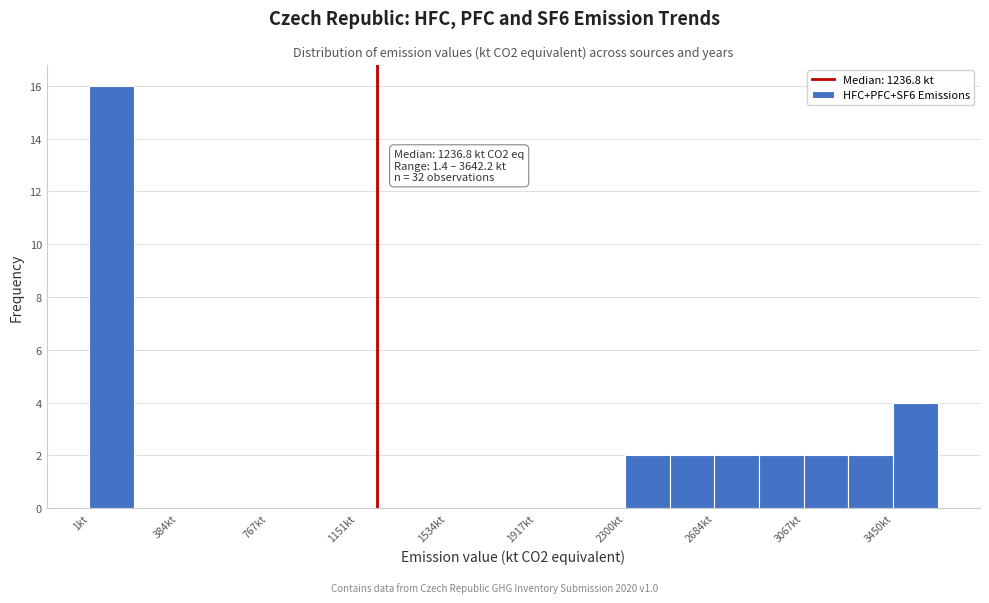

Around what value on the x-axis is the tallest bar? Give the approximate position of its centre, as read against the axis.

100